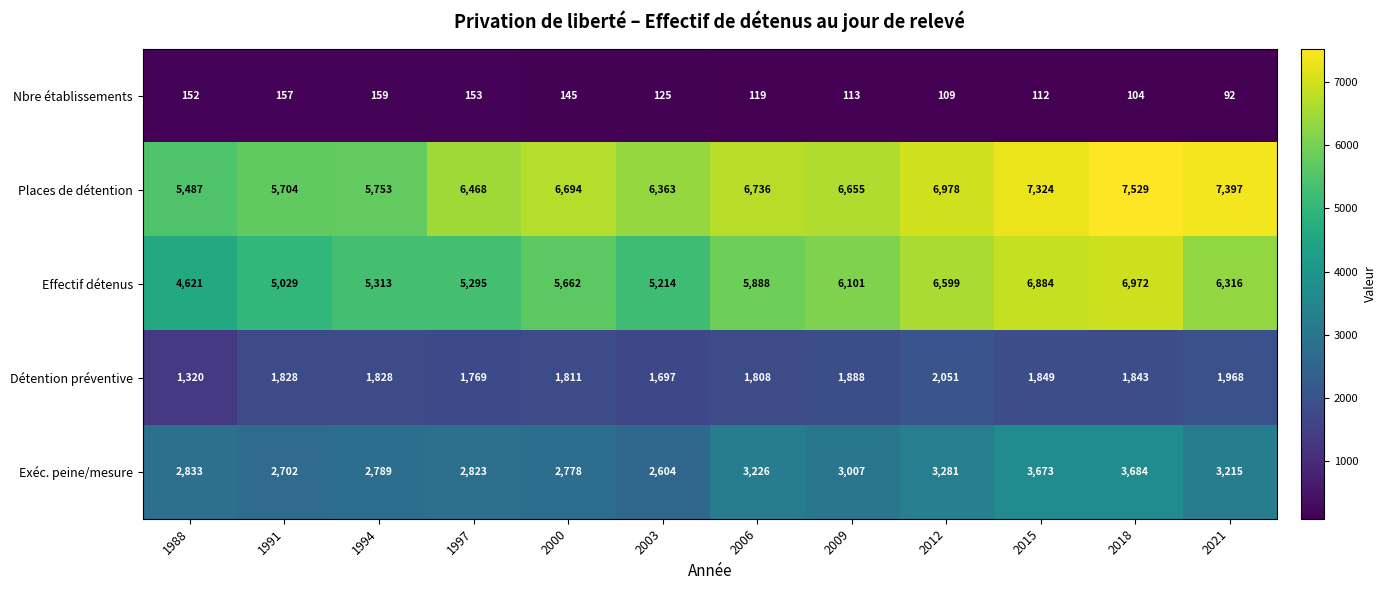

The Places de détention series shows 1863 at 1997. True or false?

False